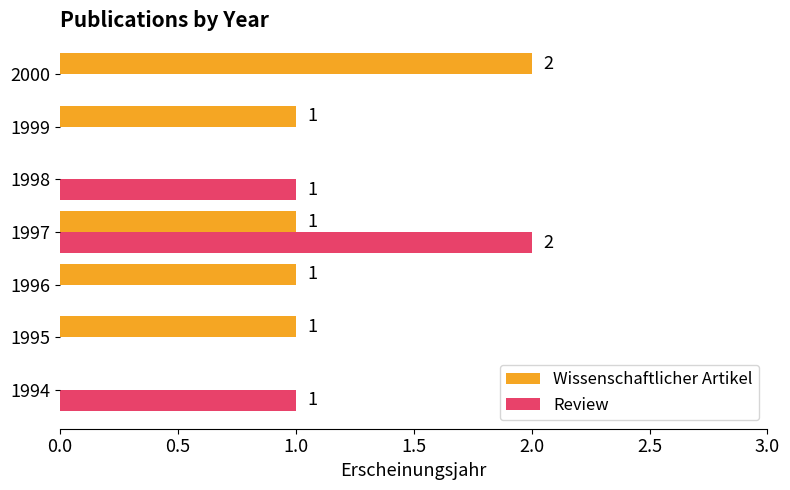

At which category is the sum across all series the highest?

1997